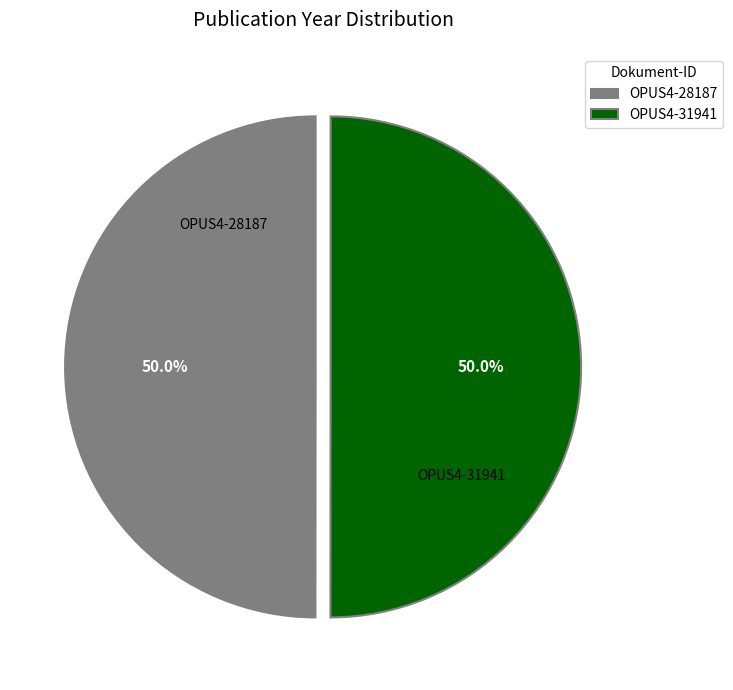

What is the total percentage of OPUS4-31941 and OPUS4-28187?

100.0%